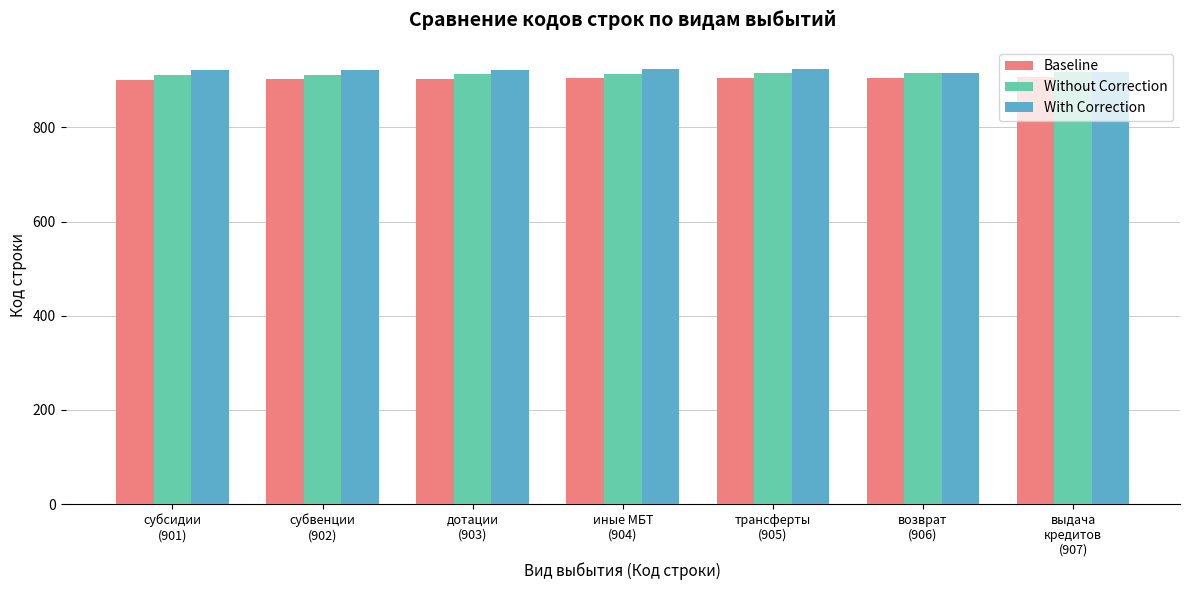

Rank the series by their maximum value, from lowest to highest.

Baseline, Without Correction, With Correction